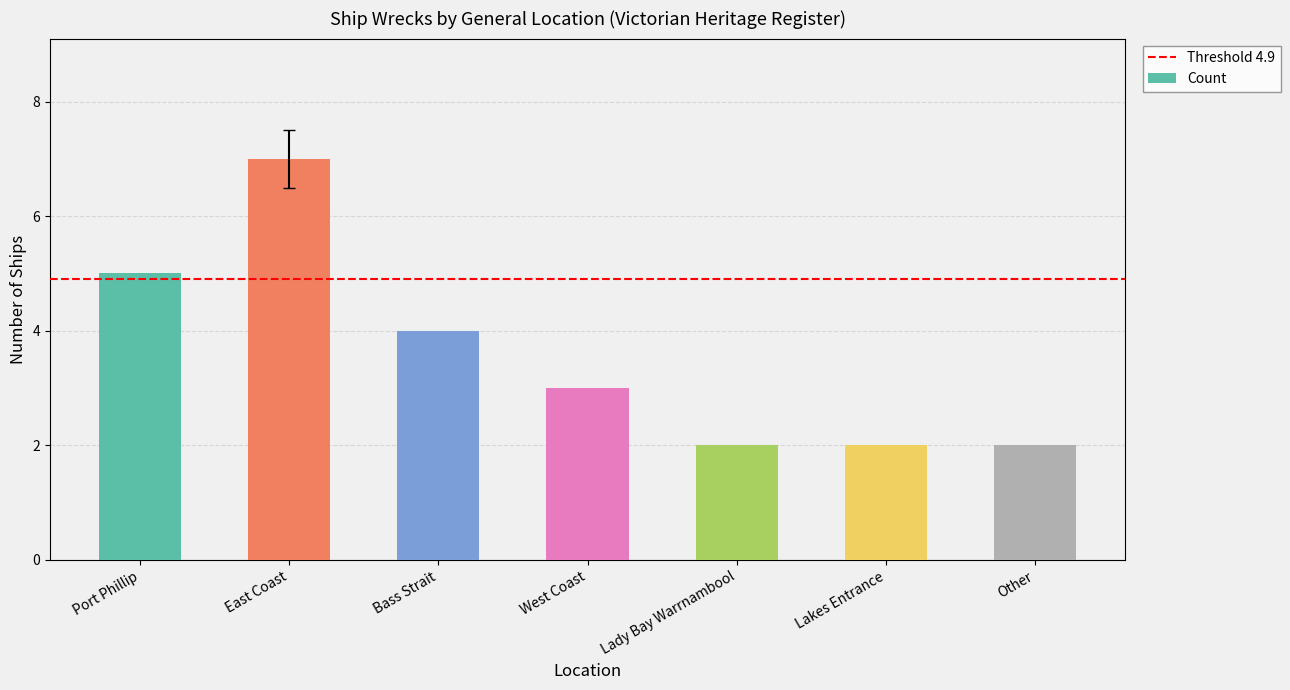

At which label is the value closest to 4?

Bass Strait